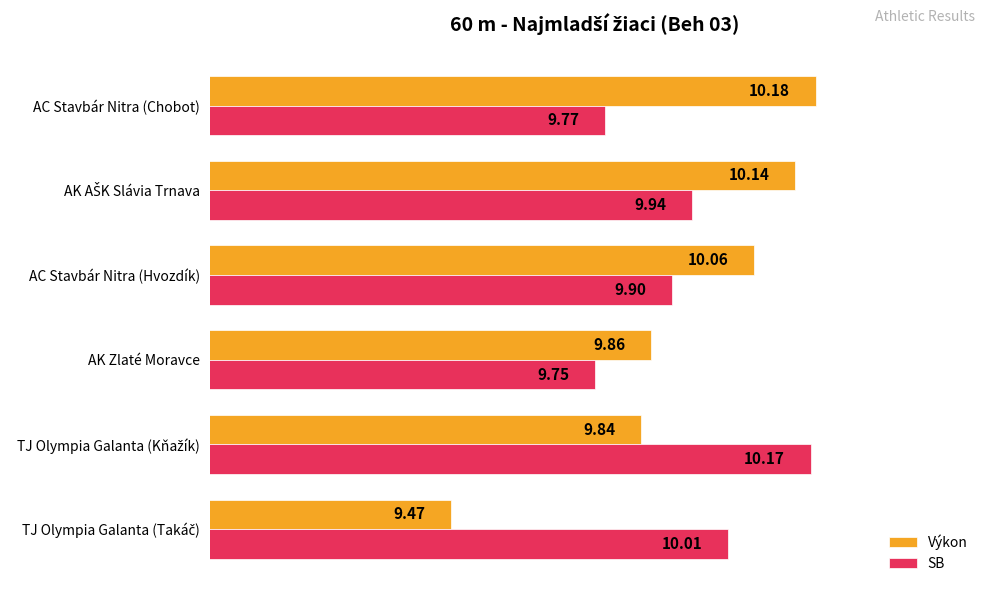

How many distinct data groups are displayed?

2